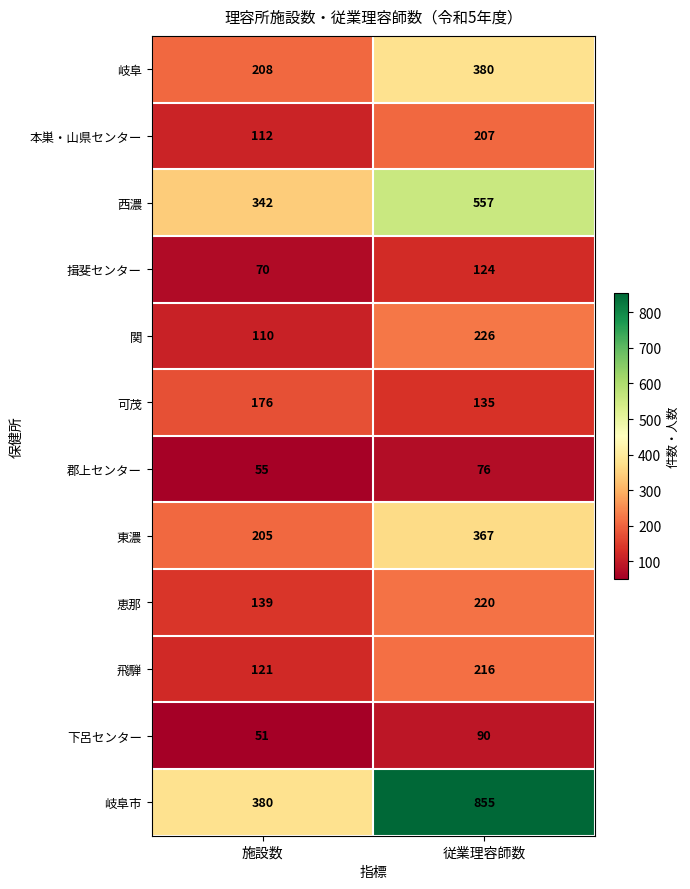

What is the sum of all 恵那 values?

359